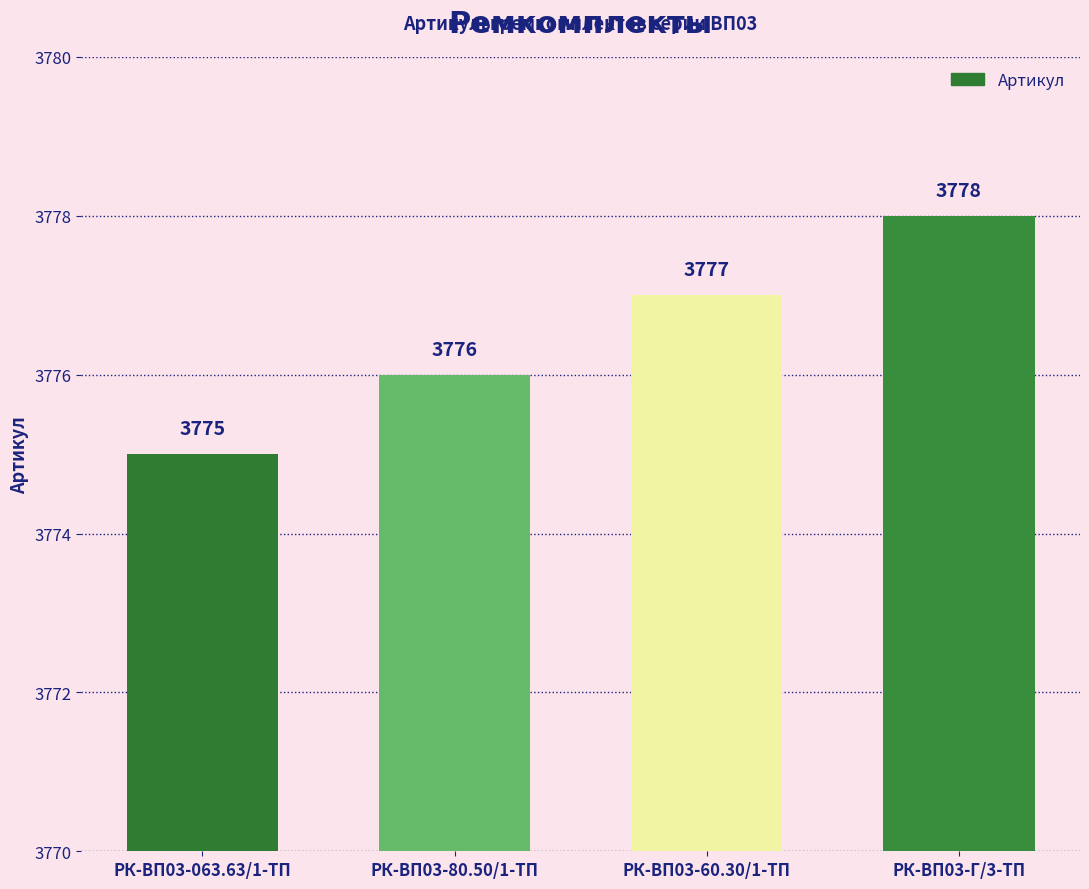

Reading left to right, list all the values displayed in this chart.

РК-ВП03-063.63/1-ТП=3775	РК-ВП03-80.50/1-ТП=3776	РК-ВП03-60.30/1-ТП=3777	РК-ВП03-Г/3-ТП=3778